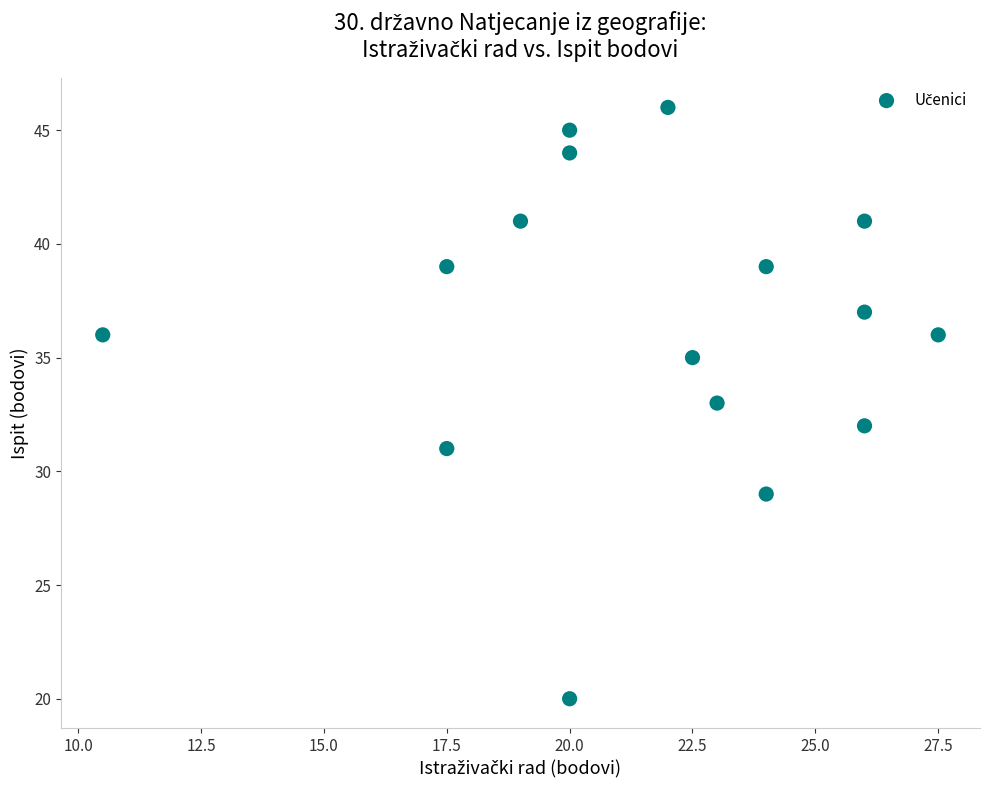

What is the range of Y values (max minus min)?

26